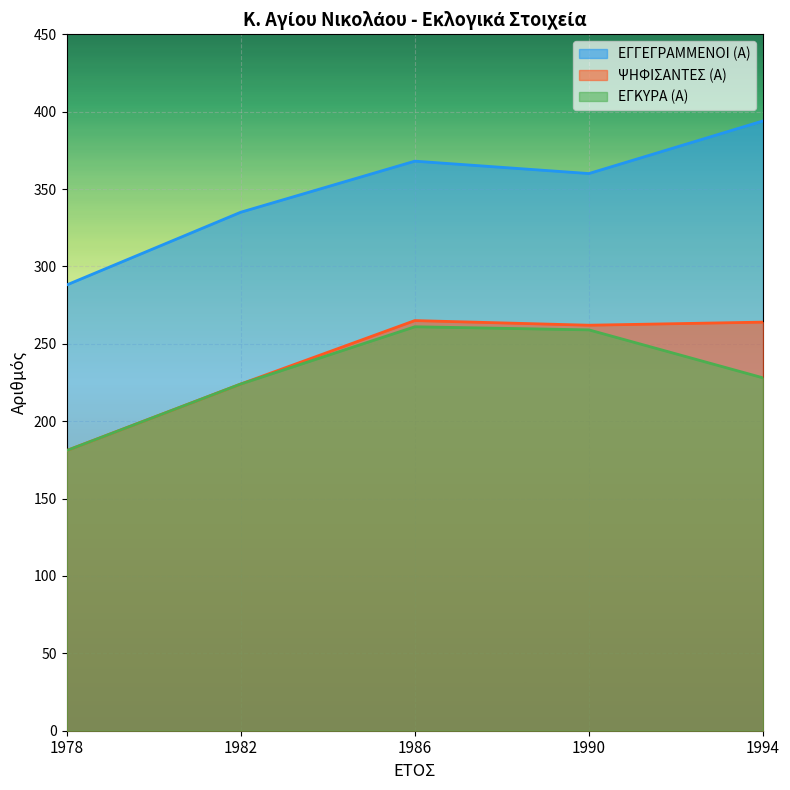

Which series has the largest total across all categories?

ΕΓΓΕΓΡΑΜΜΕΝΟΙ (Α)